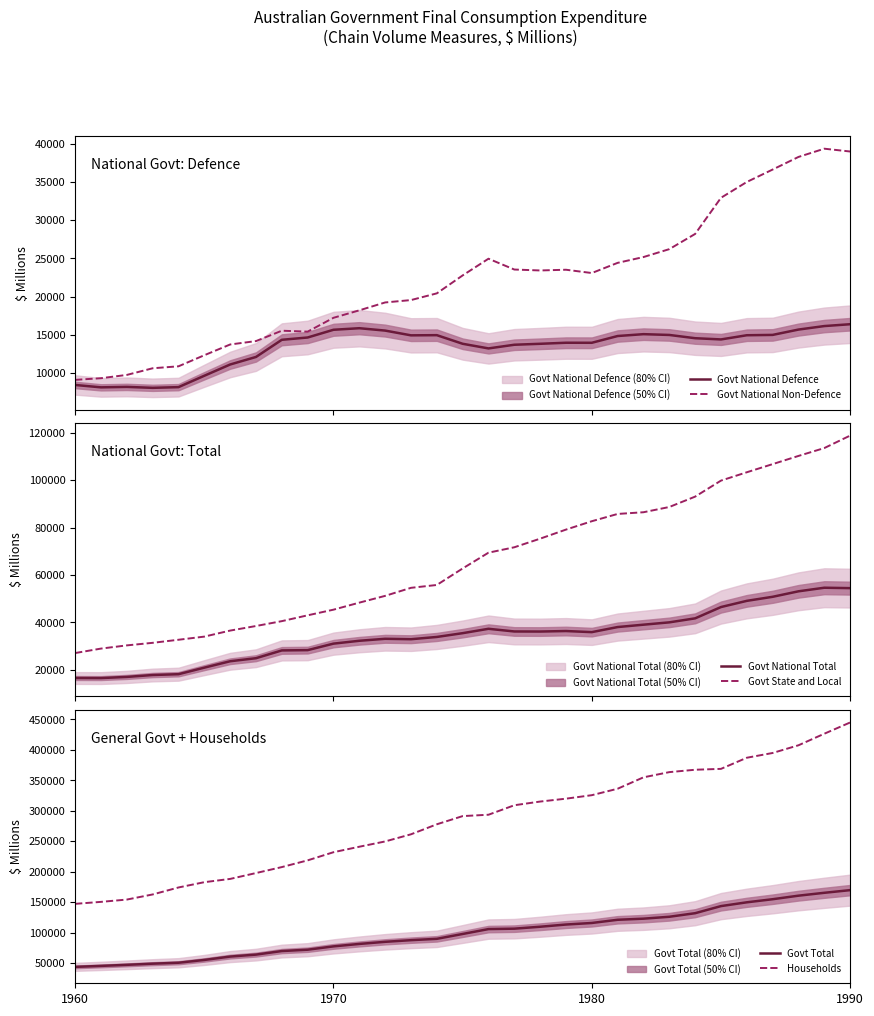

What is the lowest value of the Govt National Defence series?

8069